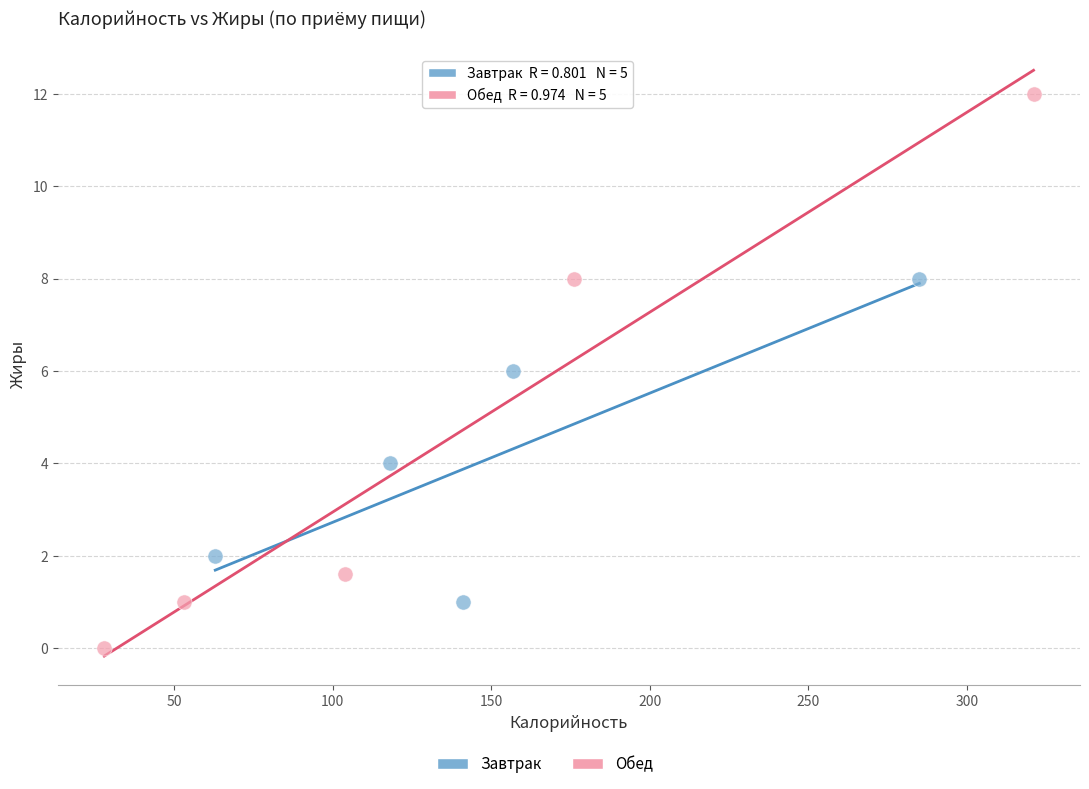

Which series has the widest spread of Y values?

Обед